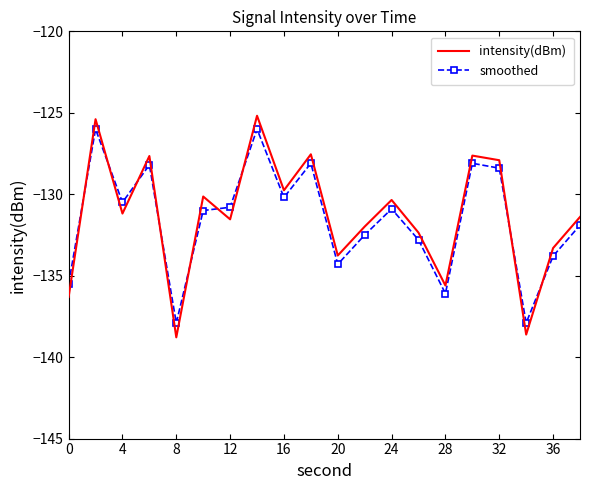

What is the greatest value displayed?

-125.2